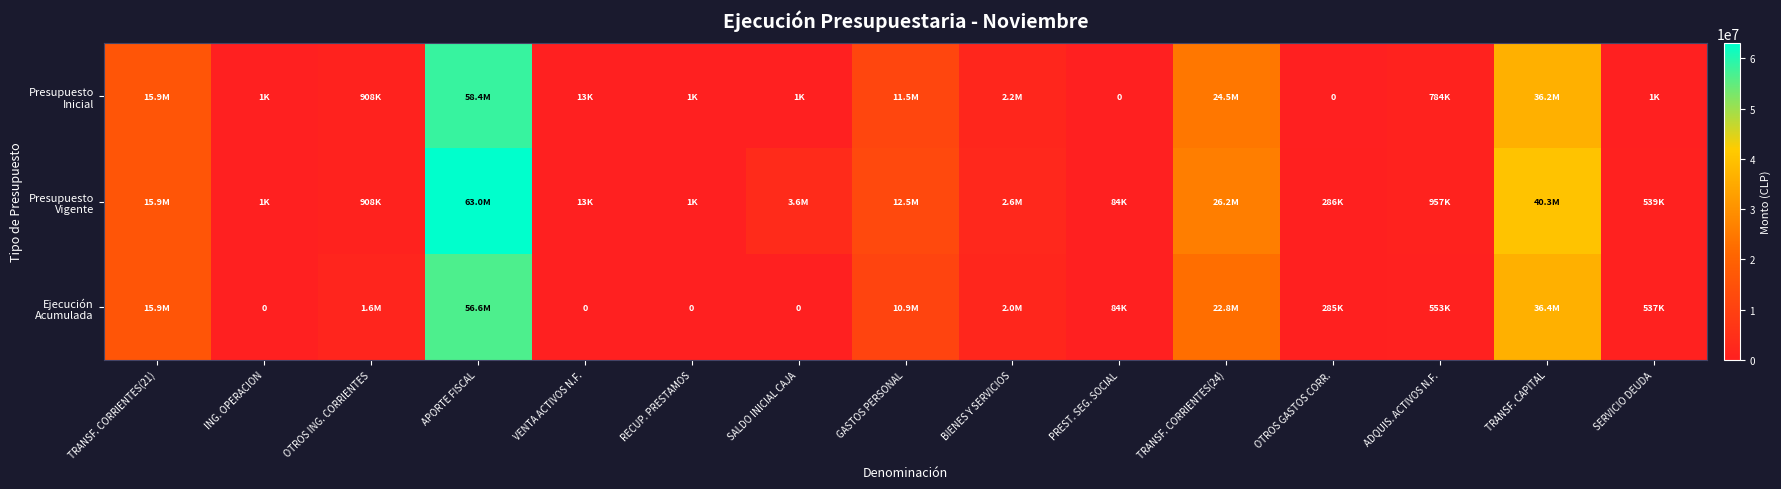

Where does the Presupuesto Inicial series first go above 784380?

TRANSF. CORRIENTES(21)